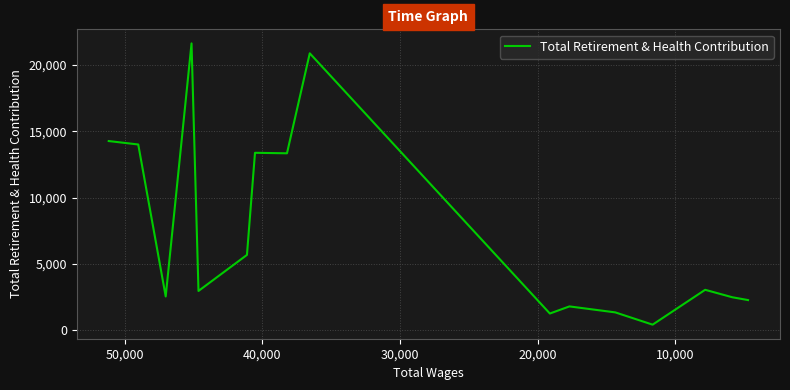

True or false: there are more than 0 points higher than both neighbors.

True